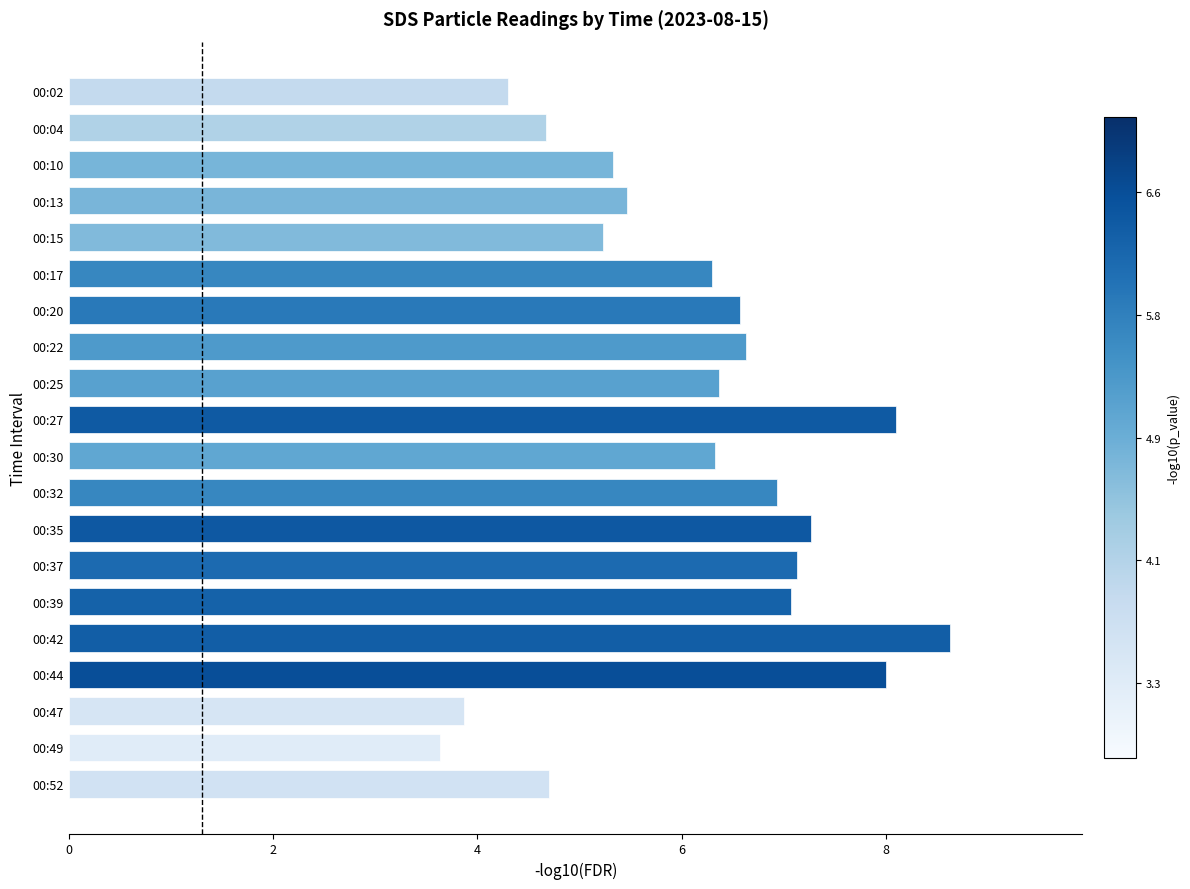

What is the smallest value displayed?

3.6